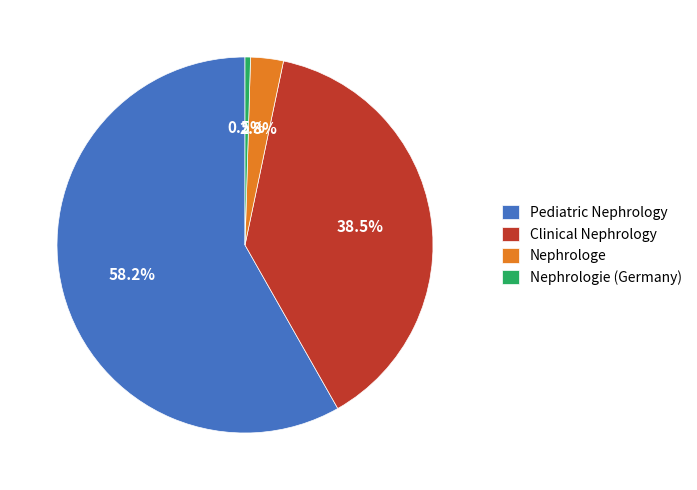

Rank the categories by value from lowest to highest.

Nephrologie (Germany), Nephrologe, Clinical Nephrology, Pediatric Nephrology